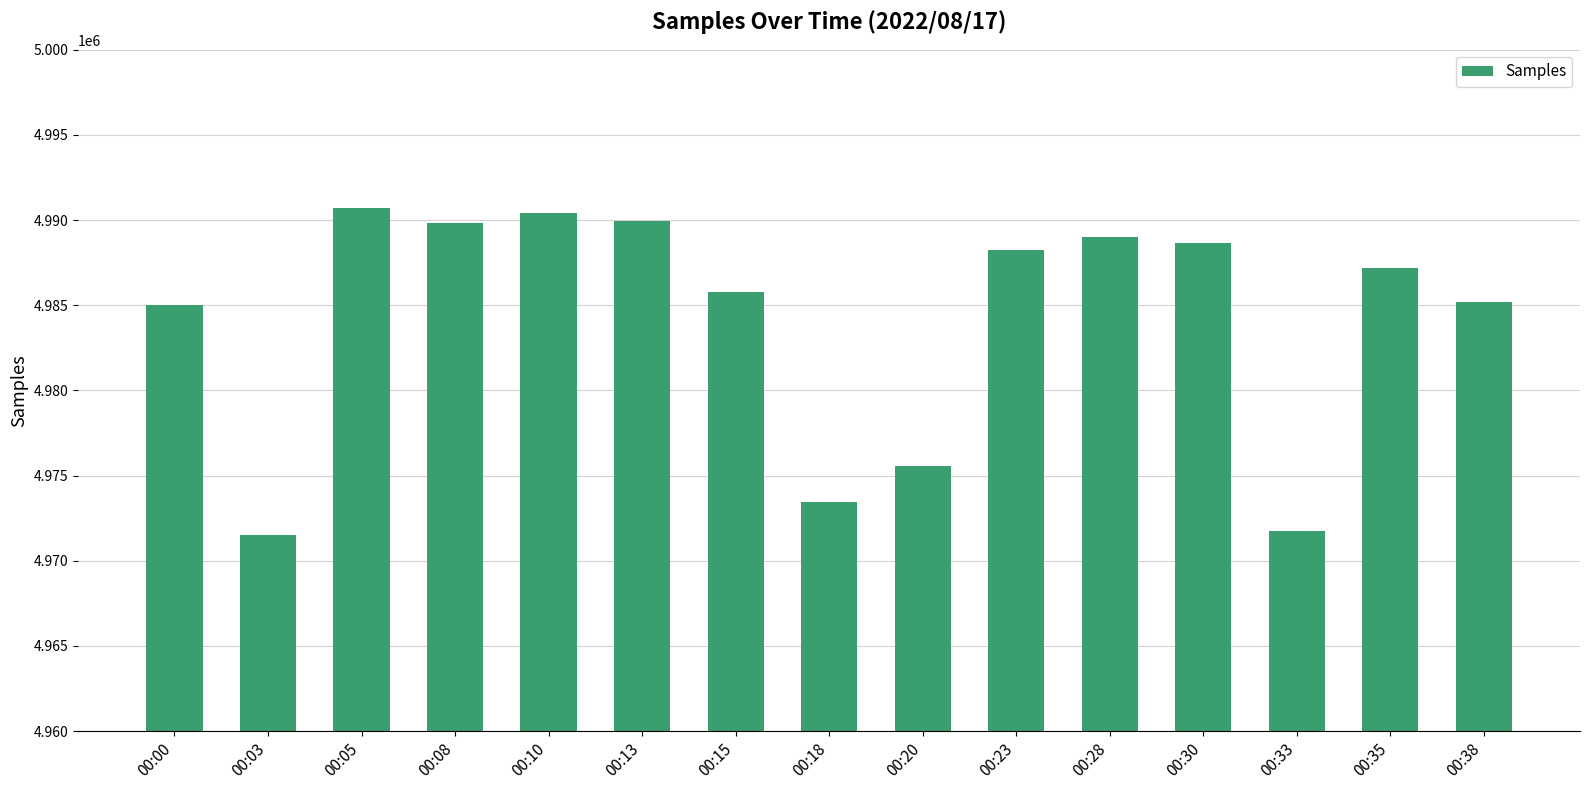

What is the minimum value shown in the chart?

4971524